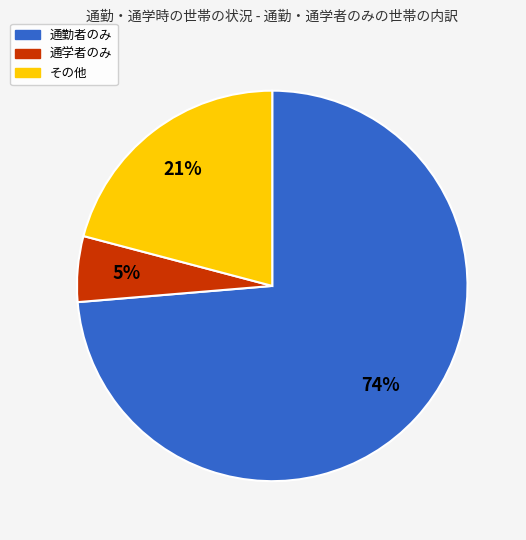

Is 通勤者のみ the majority of the pie?

Yes